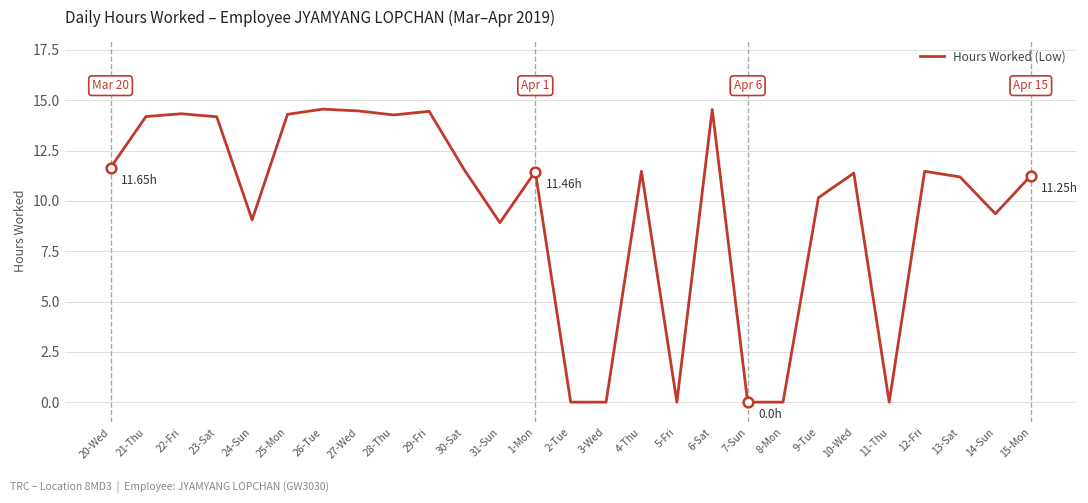

Approximately how many times larger is the value at 30-Sat compared to 22-Fri?

0.8